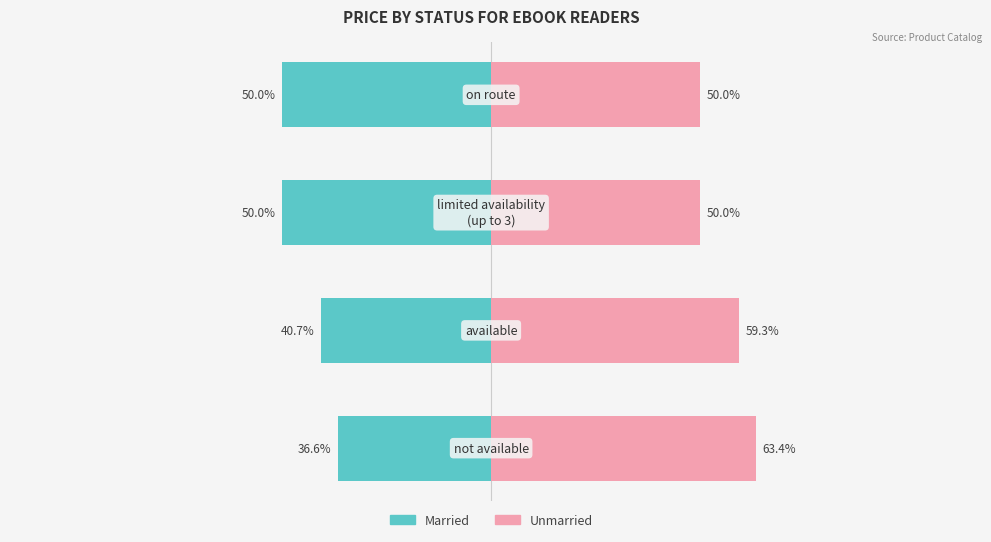

At 2, list the series in order from smallest to largest.

Married, Unmarried